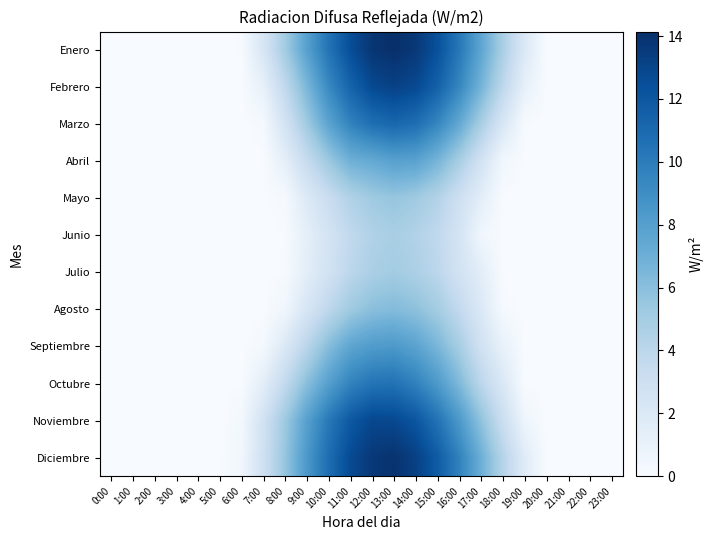

At which category does the chart reach its minimum across all series?

0:00